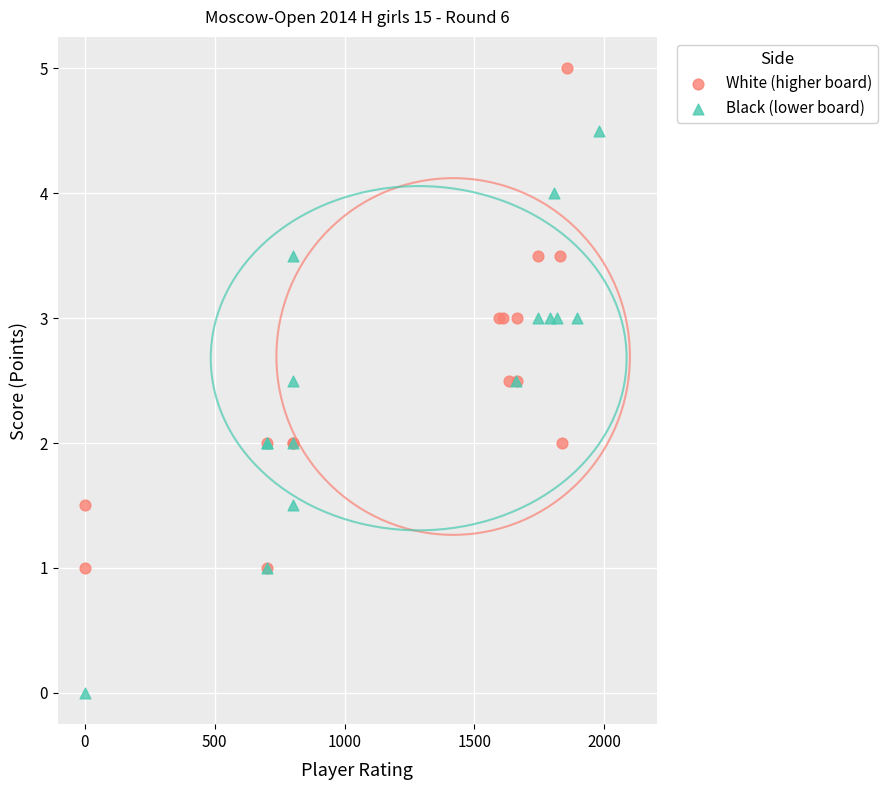

Which series has the largest Y range (max minus min)?

Black (lower board)